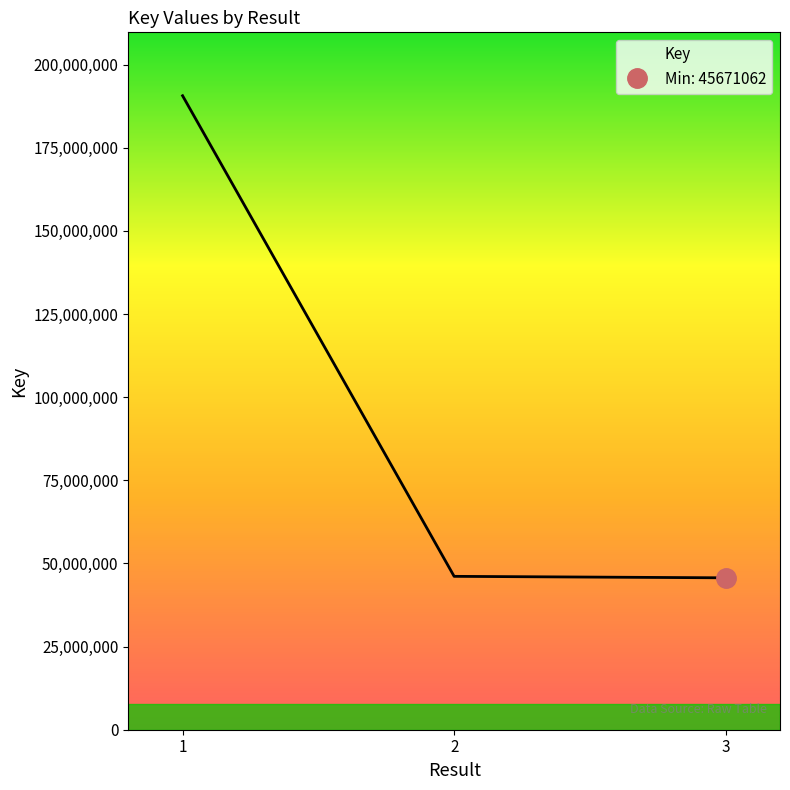

Is it true that the value at 1 is 304573231?

False